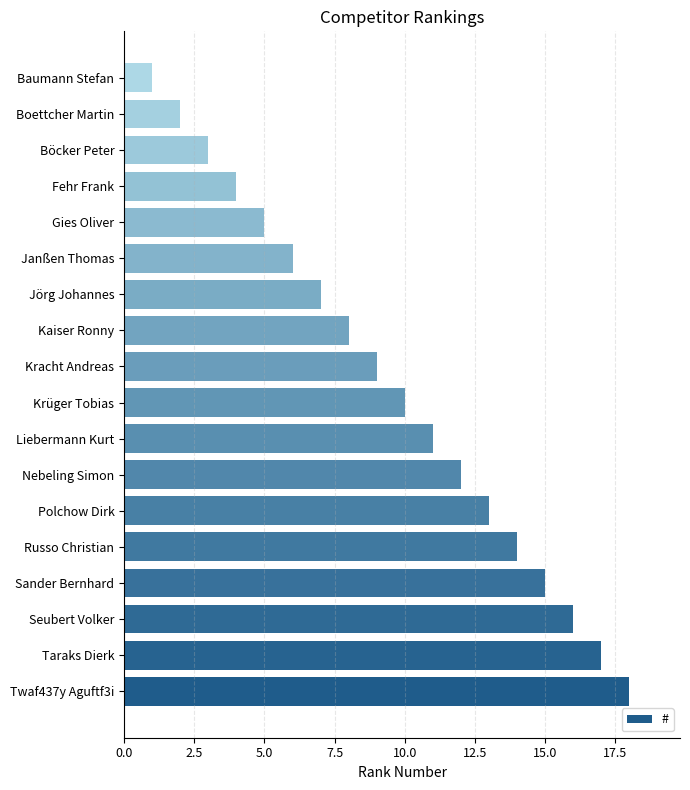

What is the greatest value displayed?

18